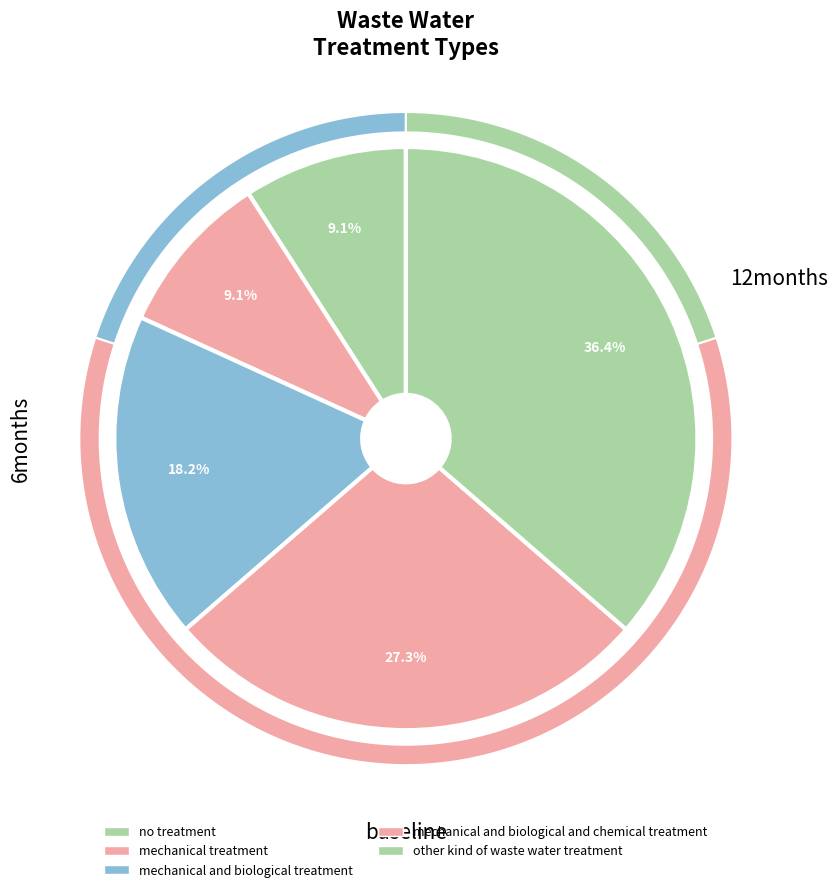

Which category has the smallest portion of the pie?

no treatment